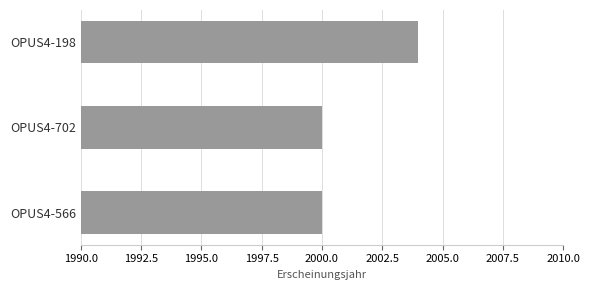

Which category has the highest value across all series?

OPUS4-198